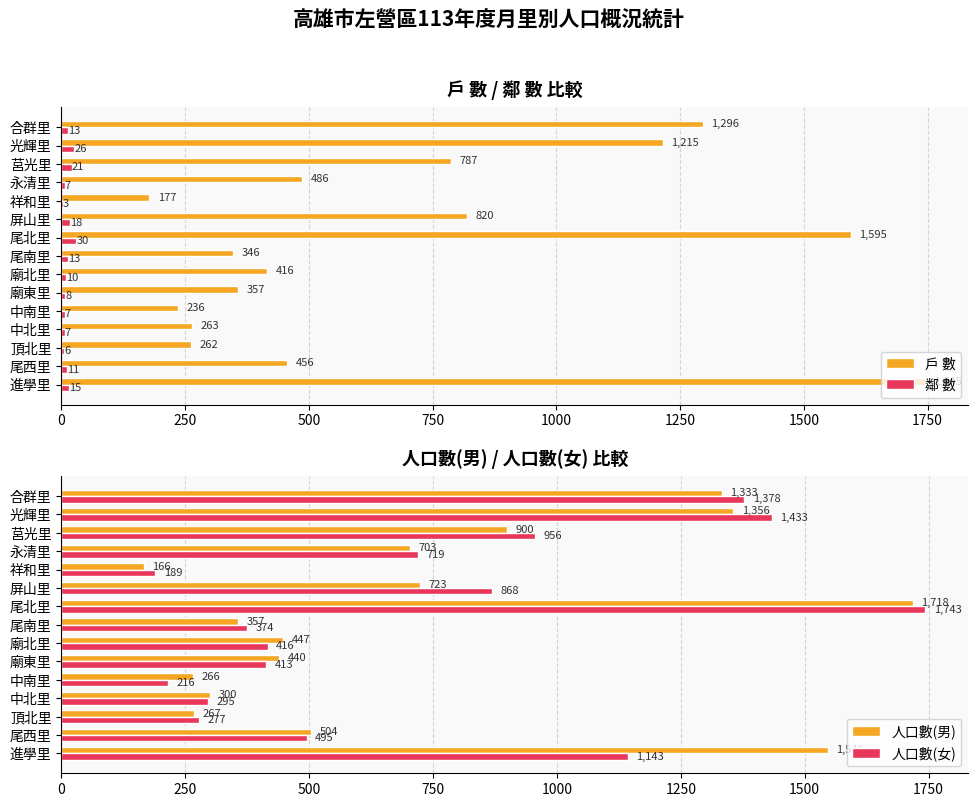

Is the value of 鄰 數 at 進學里 greater than the value of 戶 數 at 廟北里?

No